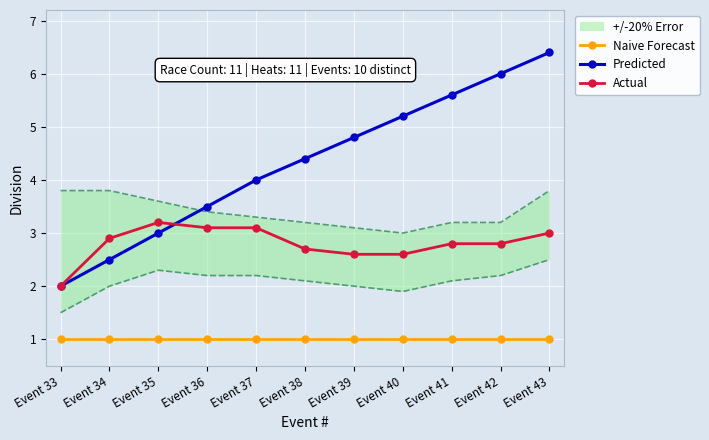

What is the sum of all Naive Forecast values?

11.0